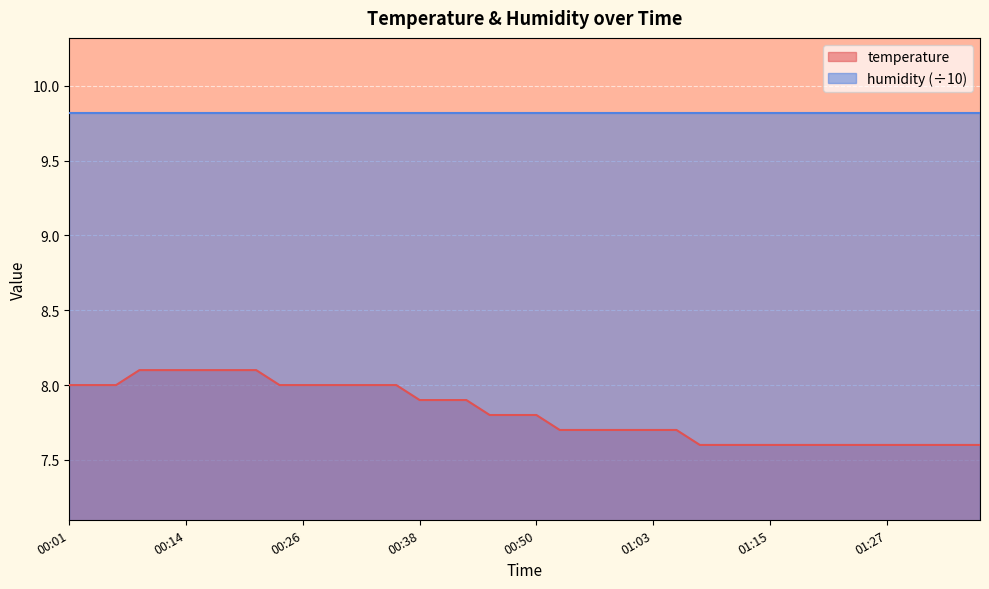

List the labels in order of value, smallest first.

01:08, 01:10, 01:12, 01:15, 01:17, 01:20, 01:22, 01:25, 01:27, 01:30, 01:32, 01:35, 01:37, 00:53, 00:55, 00:58, 01:00, 01:03, 01:05, 00:45, 00:48, 00:50, 00:38, 00:41, 00:43, 00:01, 00:04, 00:06, 00:23, 00:26, 00:28, 00:31, 00:33, 00:36, 00:09, 00:11, 00:14, 00:16, 00:19, 00:21